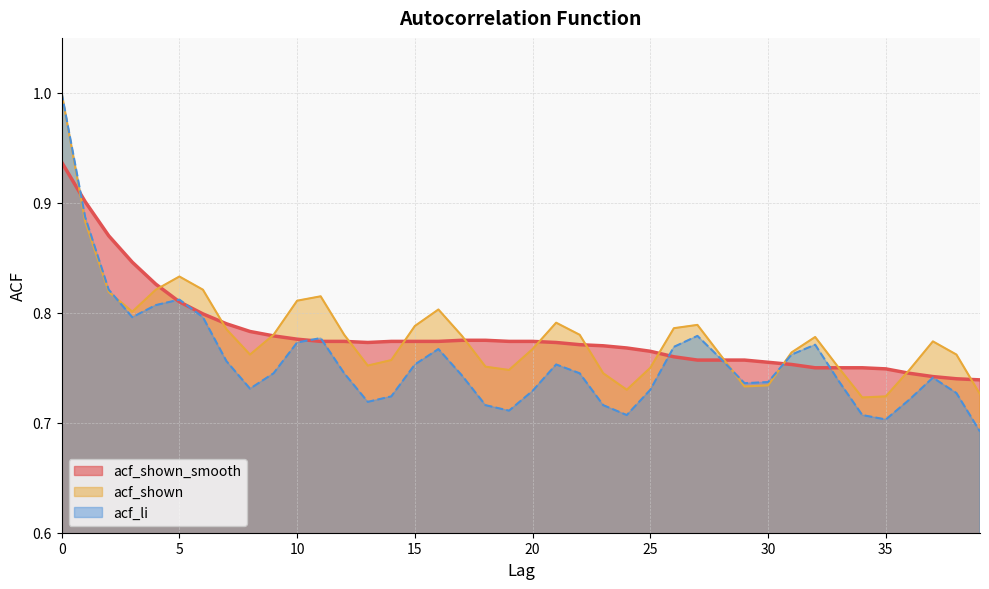

Reading left to right, extract all data points from this chart.

acf_shown_smooth: 0.9	0.9	0.9	0.8	0.8	0.8	0.8	0.8	0.8	0.8	0.8	0.8	0.8	0.8	0.8	0.8	0.8	0.8	0.8	0.8	0.8	0.8	0.8	0.8	0.8	0.8	0.8	0.8	0.8	0.8	0.8	0.8	0.8	0.8	0.8	0.7	0.7	0.7	0.7	0.7
acf_shown: 1.0	0.9	0.8	0.8	0.8	0.8	0.8	0.8	0.8	0.8	0.8	0.8	0.8	0.8	0.8	0.8	0.8	0.8	0.8	0.7	0.8	0.8	0.8	0.7	0.7	0.8	0.8	0.8	0.8	0.7	0.7	0.8	0.8	0.8	0.7	0.7	0.7	0.8	0.8	0.7
acf_li: 1.0	0.9	0.8	0.8	0.8	0.8	0.8	0.8	0.7	0.7	0.8	0.8	0.7	0.7	0.7	0.8	0.8	0.7	0.7	0.7	0.7	0.8	0.7	0.7	0.7	0.7	0.8	0.8	0.8	0.7	0.7	0.8	0.8	0.7	0.7	0.7	0.7	0.7	0.7	0.7